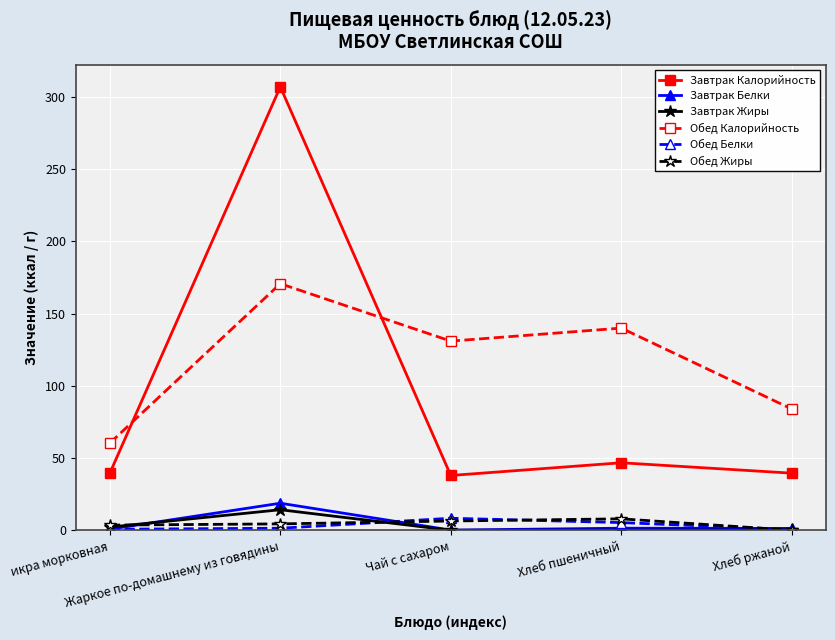

True or false: Обед Калорийность has more than 1 interior local peaks.

True